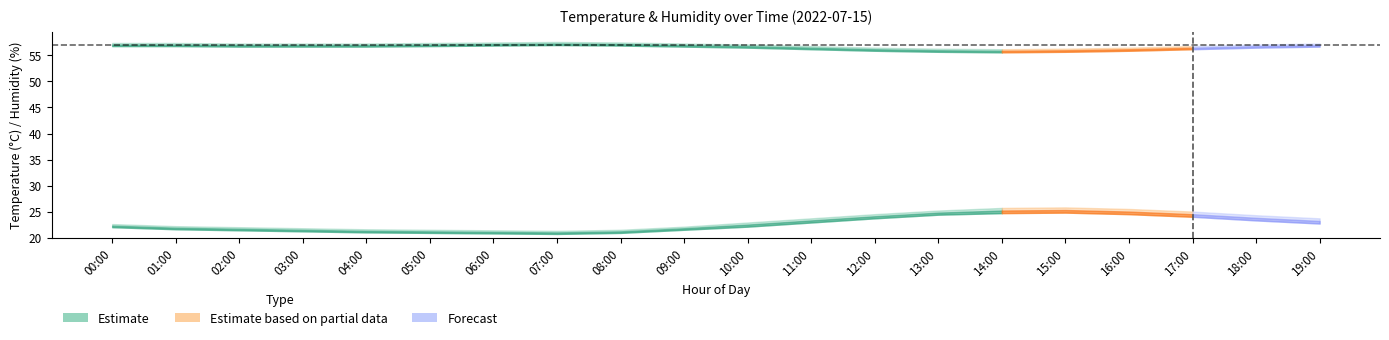

Reading left to right, list all the values displayed in this chart.

temperature_mid: 00:00=22.3	01:00=21.9	02:00=21.7	03:00=21.5	04:00=21.3	05:00=21.2	06:00=21.1	07:00=21.0	08:00=21.2	09:00=21.8	10:00=22.5	11:00=23.3	12:00=24.1	13:00=24.8	14:00=25.2	15:00=25.3	16:00=25.0	17:00=24.5	18:00=23.8	19:00=23.2
temperature_upper: 00:00=22.6	01:00=22.2	02:00=22.0	03:00=21.8	04:00=21.6	05:00=21.5	06:00=21.4	07:00=21.3	08:00=21.5	09:00=22.1	10:00=22.9	11:00=23.7	12:00=24.5	13:00=25.2	14:00=25.7	15:00=25.8	16:00=25.5	17:00=25.0	18:00=24.3	19:00=23.7
temperature_lower: 00:00=22.0	01:00=21.6	02:00=21.4	03:00=21.2	04:00=21.0	05:00=20.9	06:00=20.8	07:00=20.7	08:00=20.9	09:00=21.5	10:00=22.1	11:00=22.9	12:00=23.7	13:00=24.4	14:00=24.7	15:00=24.8	16:00=24.5	17:00=24.0	18:00=23.3	19:00=22.7
humidity_mid: 00:00=57.1	01:00=57.1	02:00=57.0	03:00=57.0	04:00=57.0	05:00=57.1	06:00=57.2	07:00=57.3	08:00=57.2	09:00=57.0	10:00=56.8	11:00=56.5	12:00=56.2	13:00=56.0	14:00=55.9	15:00=56.0	16:00=56.2	17:00=56.5	18:00=56.8	19:00=57.0
humidity_upper: 00:00=57.4	01:00=57.4	02:00=57.3	03:00=57.3	04:00=57.3	05:00=57.4	06:00=57.5	07:00=57.6	08:00=57.5	09:00=57.3	10:00=57.1	11:00=56.8	12:00=56.5	13:00=56.3	14:00=56.2	15:00=56.3	16:00=56.5	17:00=56.8	18:00=57.1	19:00=57.3
humidity_lower: 00:00=56.8	01:00=56.8	02:00=56.7	03:00=56.7	04:00=56.7	05:00=56.8	06:00=56.9	07:00=57.0	08:00=56.9	09:00=56.7	10:00=56.5	11:00=56.2	12:00=55.9	13:00=55.7	14:00=55.6	15:00=55.7	16:00=55.9	17:00=56.2	18:00=56.5	19:00=56.7